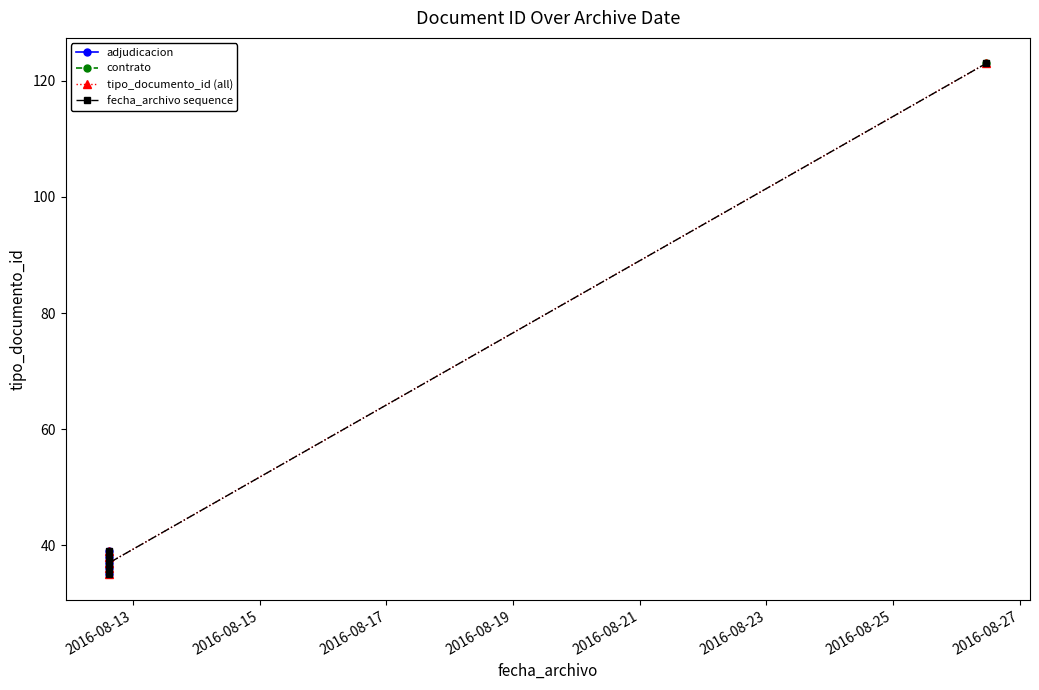

How many points are lower than both their immediate neighbors (excluding endpoints)?

1